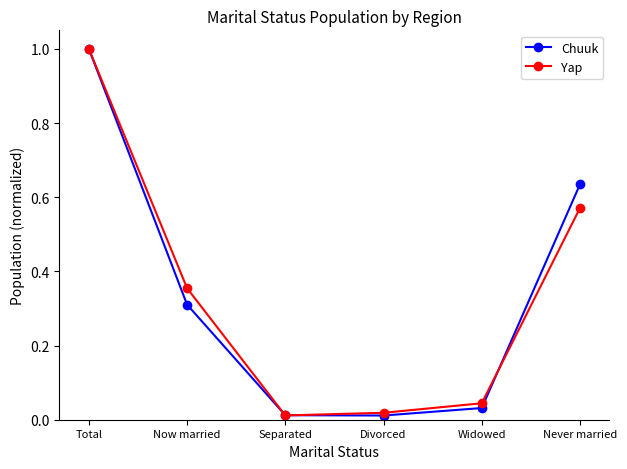

Between Divorced and Never married, which series saw the biggest shift?

Chuuk